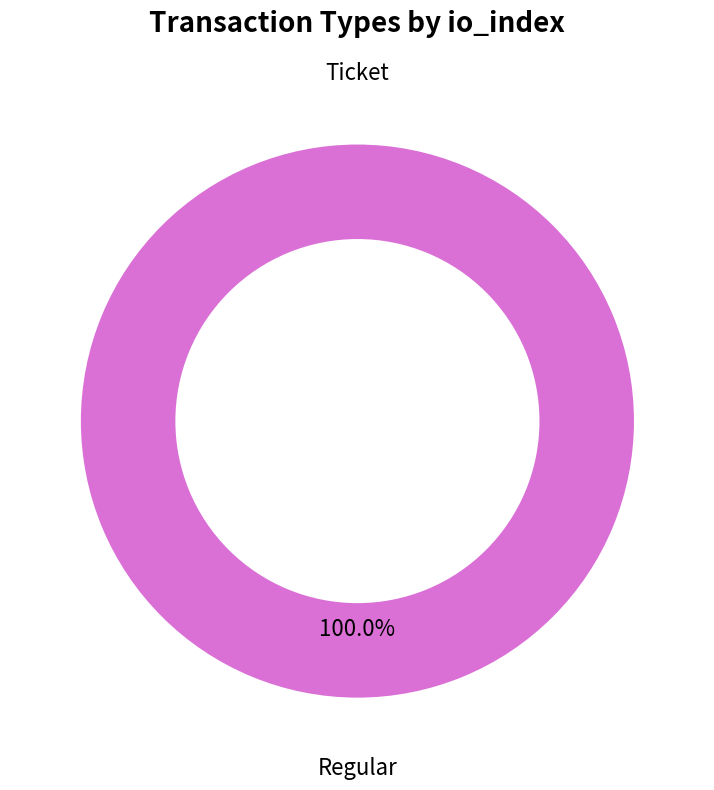

Which slice is the largest?

Regular